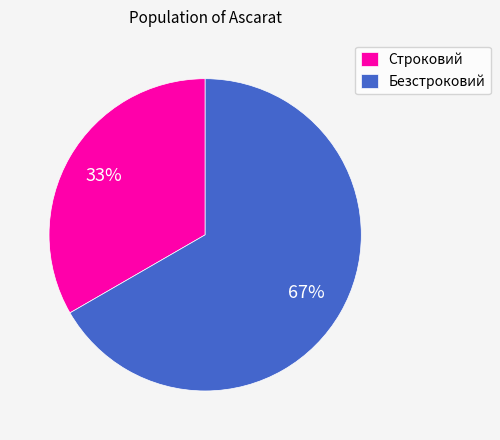

To the nearest percent, what is the average slice percentage?

50%